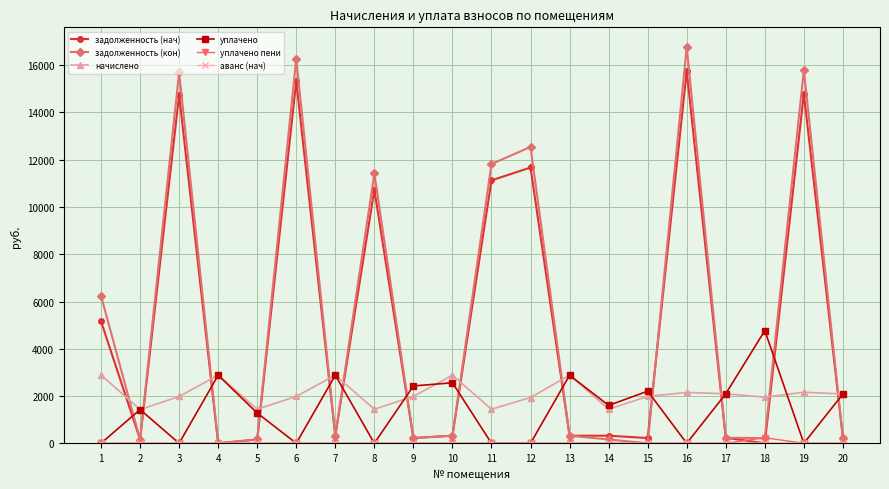

What is the difference between the highest and lowest values at 16?

16765.2